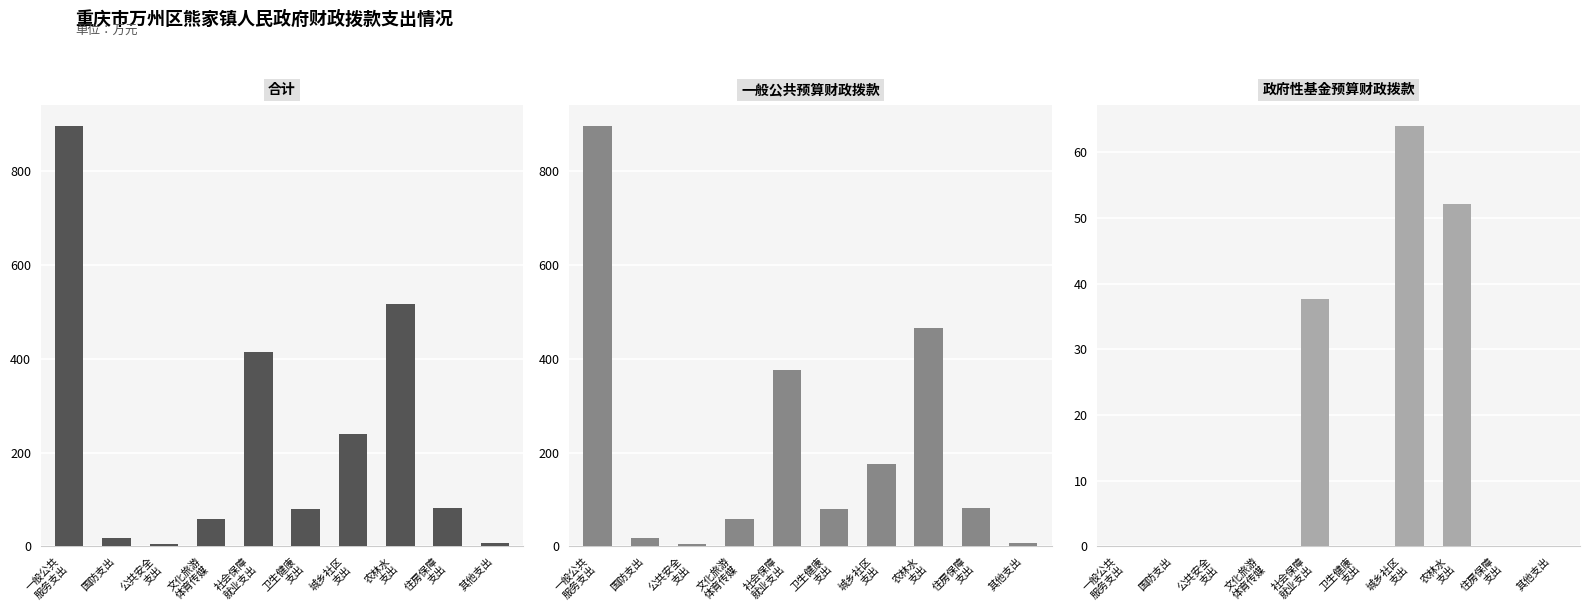

Which has a higher value, 文化旅游
体育传媒 or 国防支出?

文化旅游
体育传媒